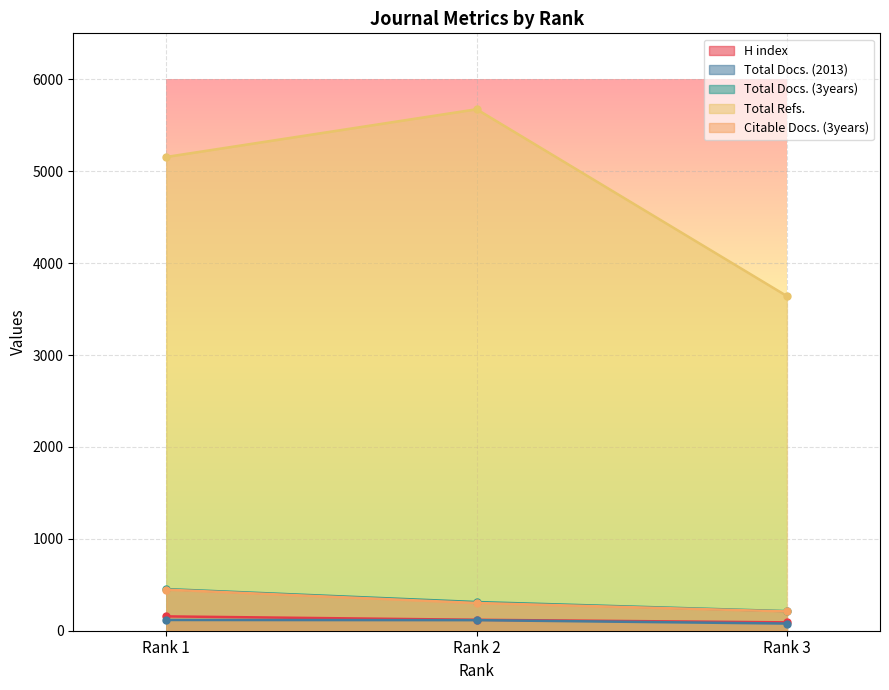

Is it true that Total Docs. (2013) equals 50 at Rank 2?

False